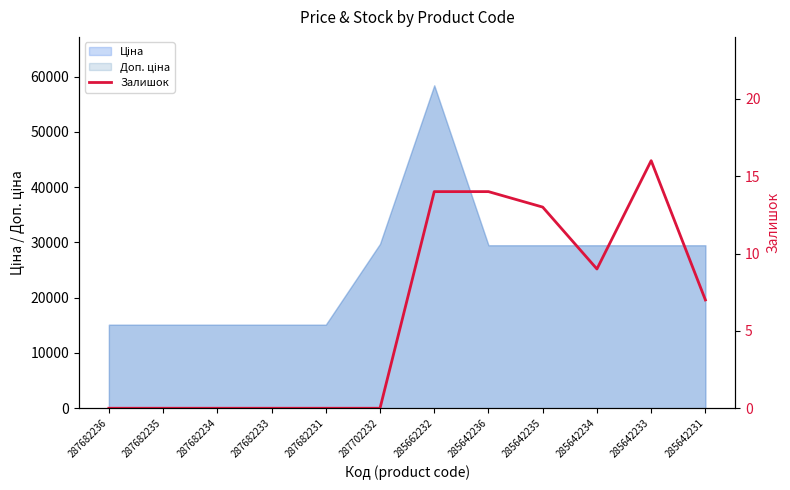

The value at 285642233 is 16. True or false?

True